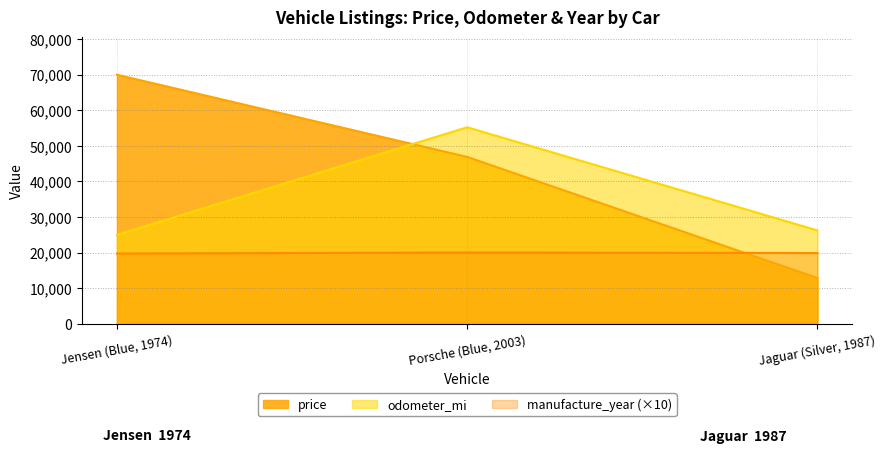

List the labels in order of odometer_mi value, smallest first.

Jensen (Blue, 1974), Jaguar (Silver, 1987), Porsche (Blue, 2003)